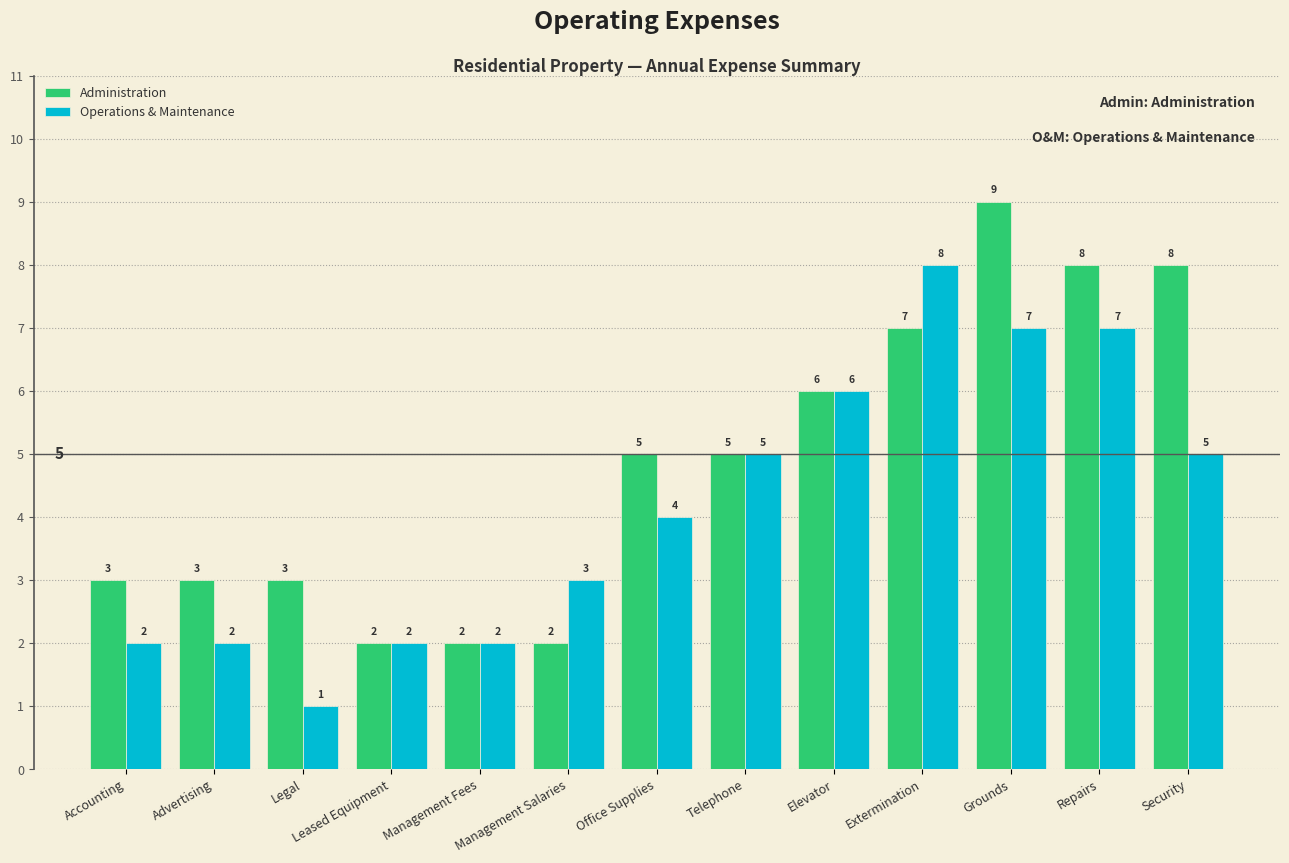

Which series has the largest total across all categories?

Administration